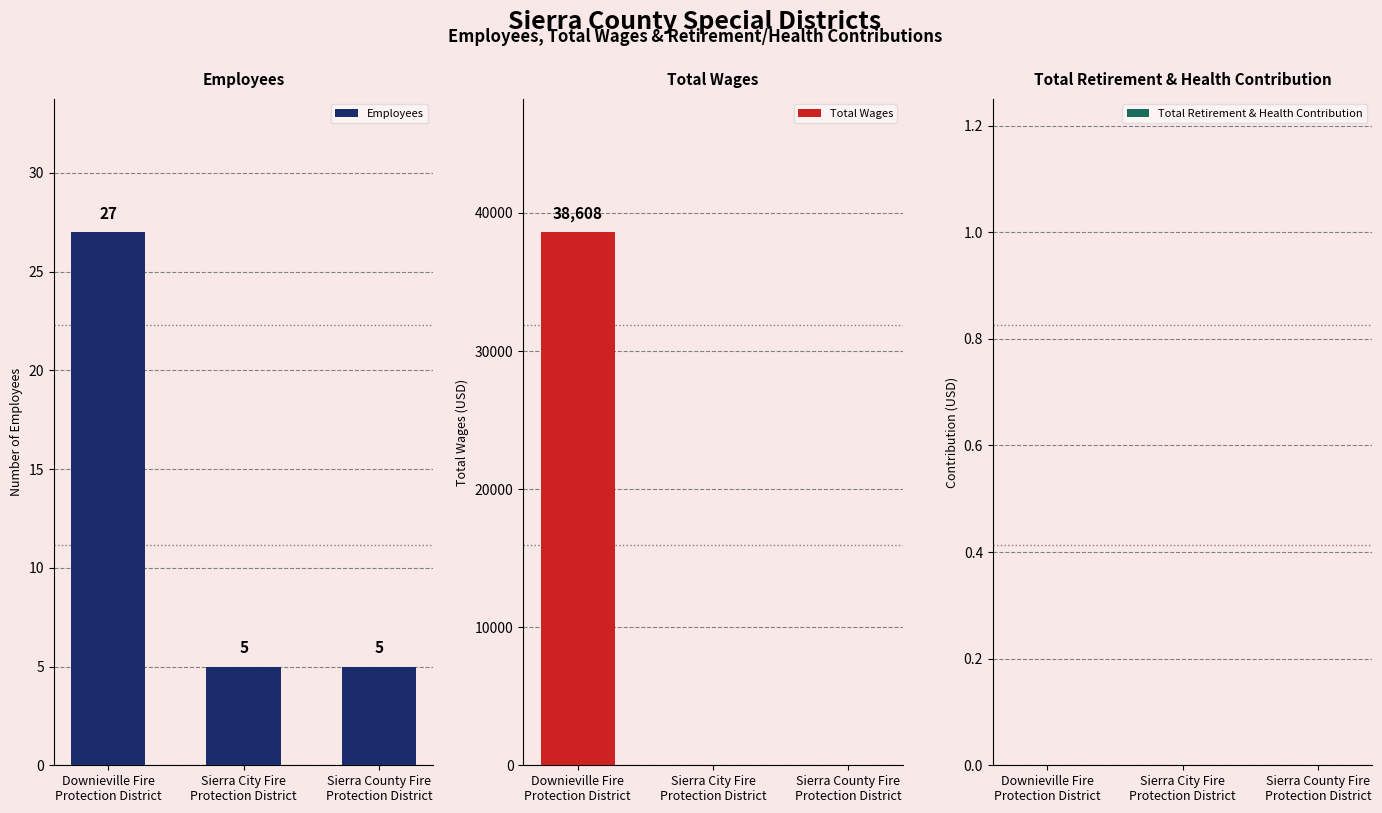

What is the approximate value of Employees at Sierra City Fire
Protection District, to the nearest 5?

5